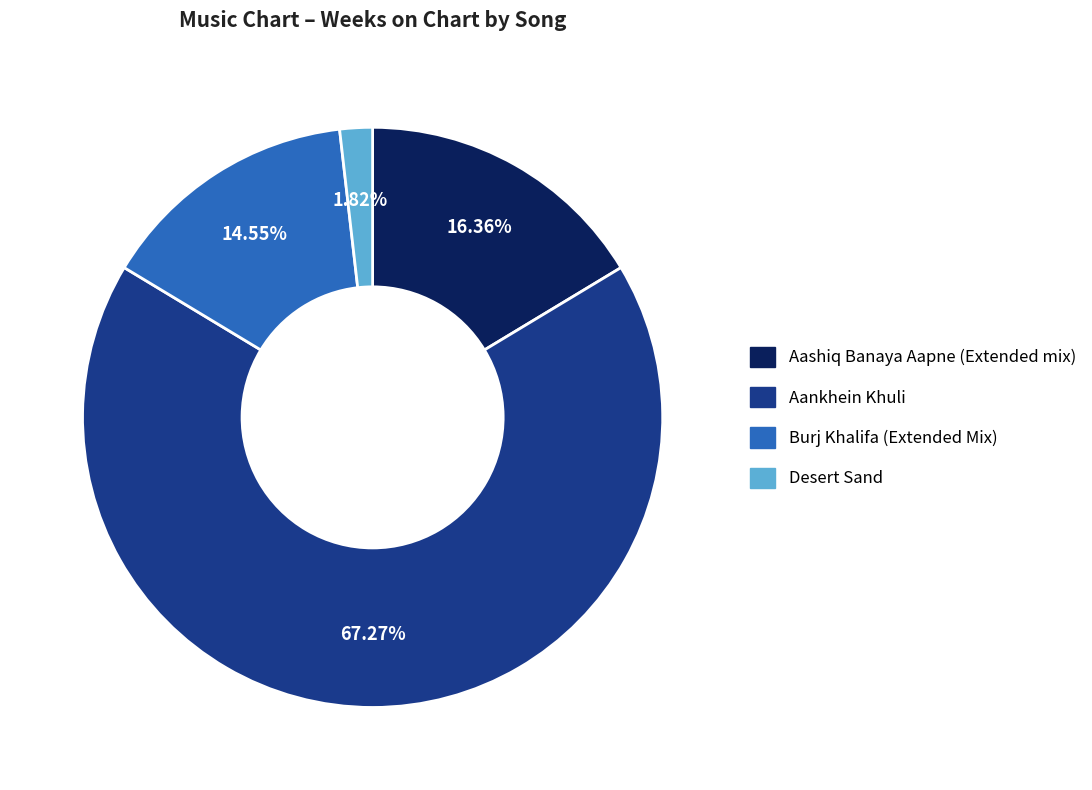

Is there a majority slice in this chart?

Yes